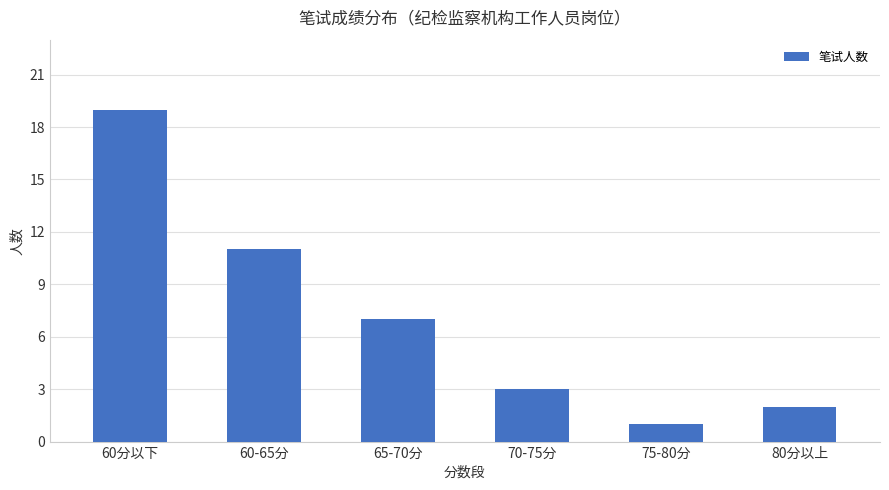

How many data points does each series have?

6